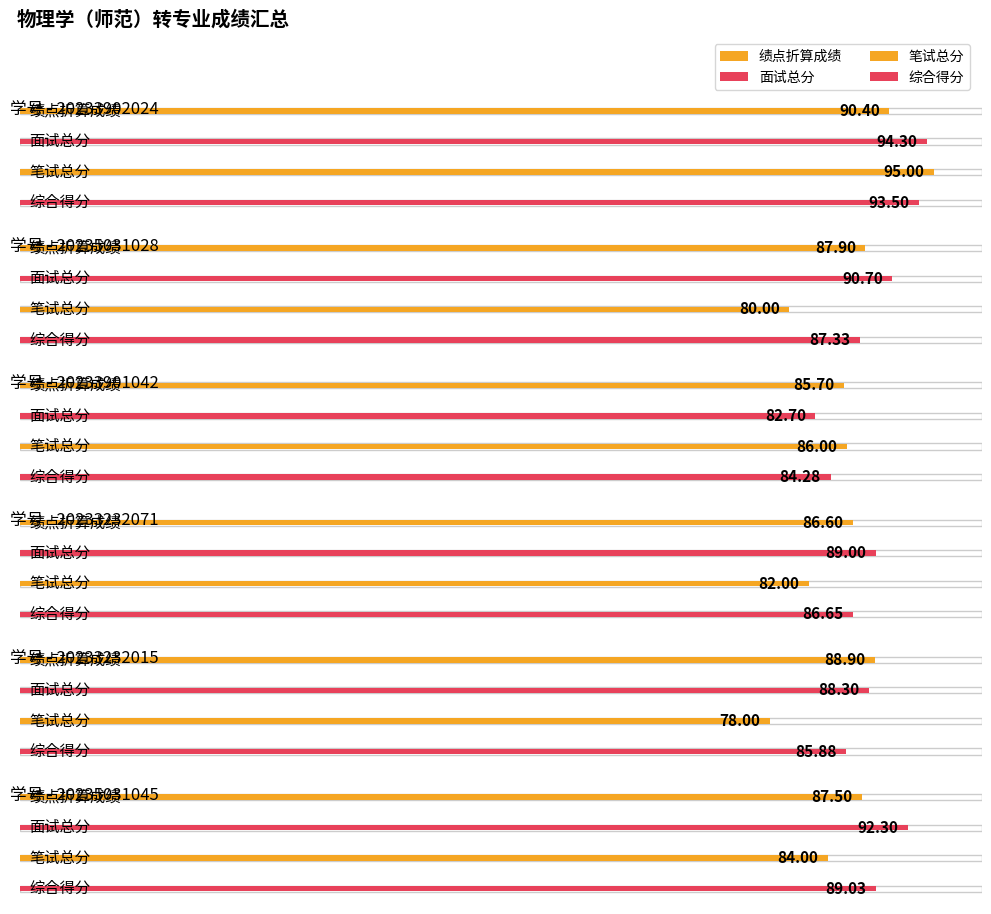

What is the approximate value of 综合得分 at 20233232071?

86.7